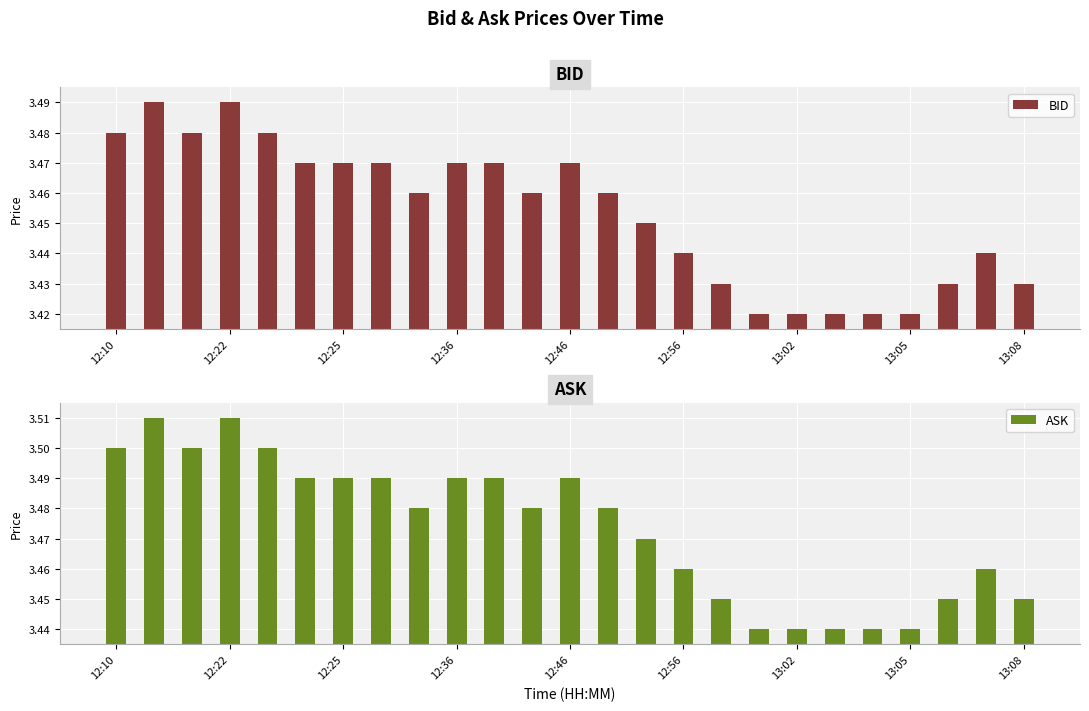

Is the value of BID at 19 greater than the value of ASK at 24?

No